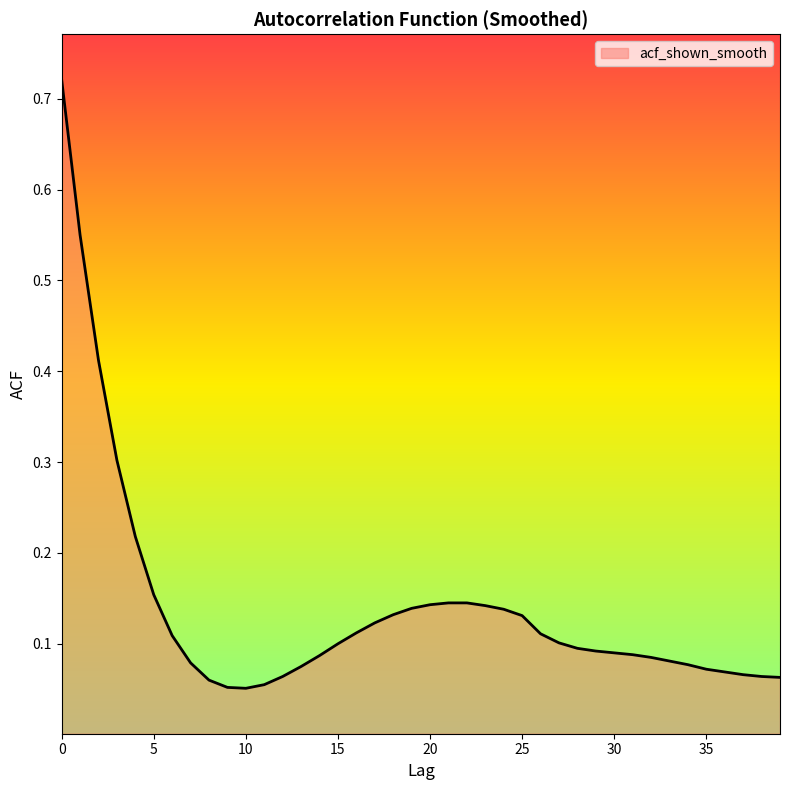

How many lines are shown in the chart?

1